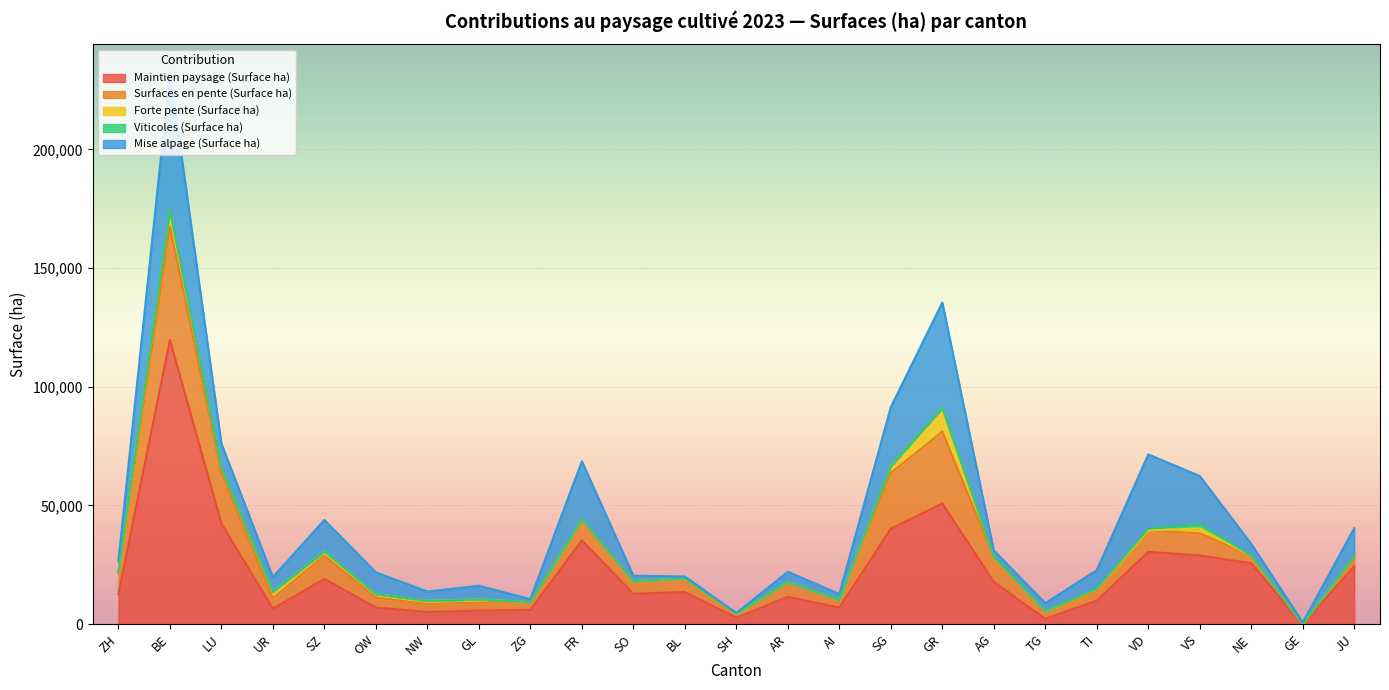

Where does the Mise alpage (Surface ha) series first go above 5764?

BE